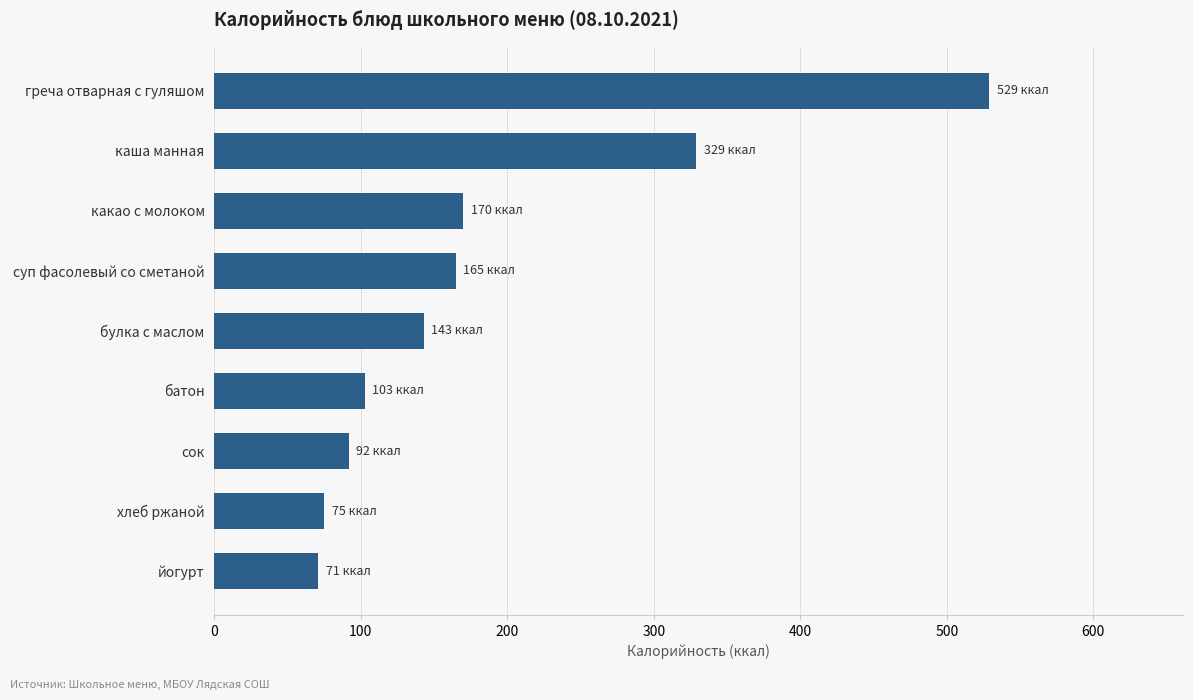

What is the change in value from греча отварная с гуляшом to йогурт?

-458.0